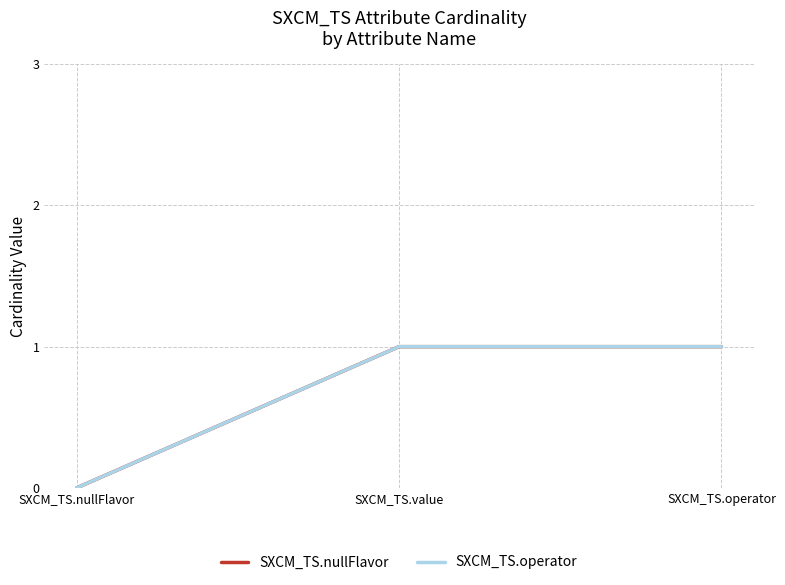

What is the value of the SXCM_TS.nullFlavor point at the 2nd from the left?

1